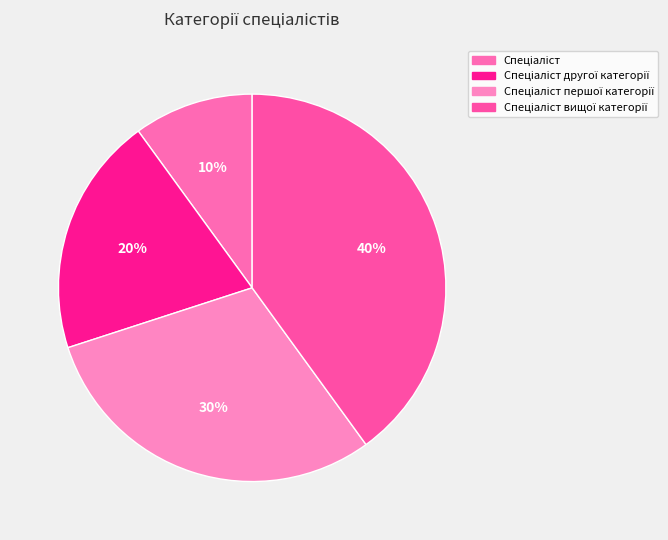

How many segments does this pie chart have?

4